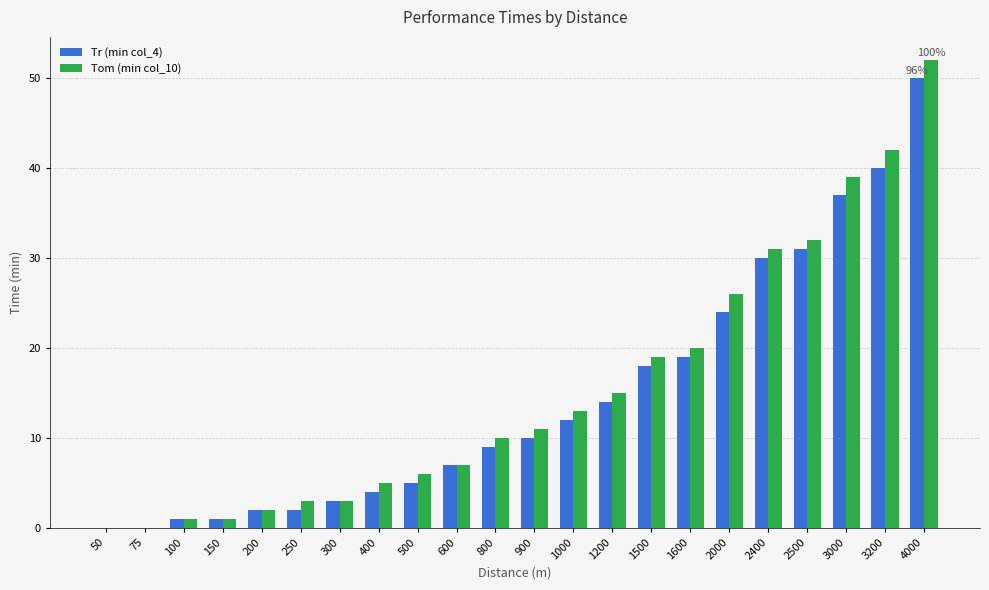

Is the value of Tr (min col_4) at 1000 greater than the value of Tom (min col_10) at 50?

Yes